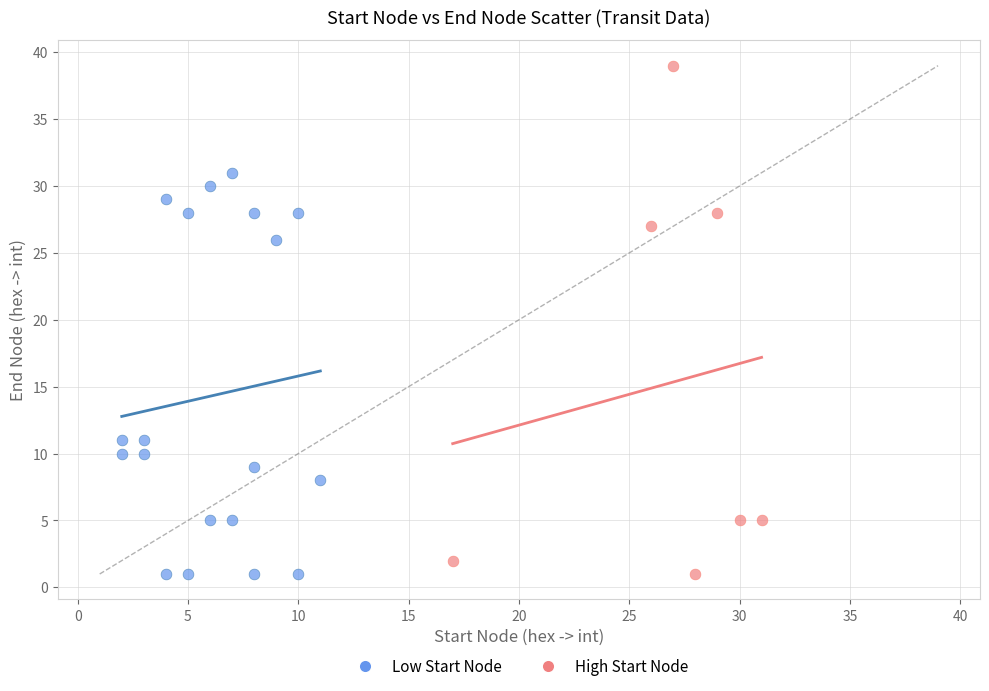

Which series reaches the maximum Y coordinate?

High Start Node